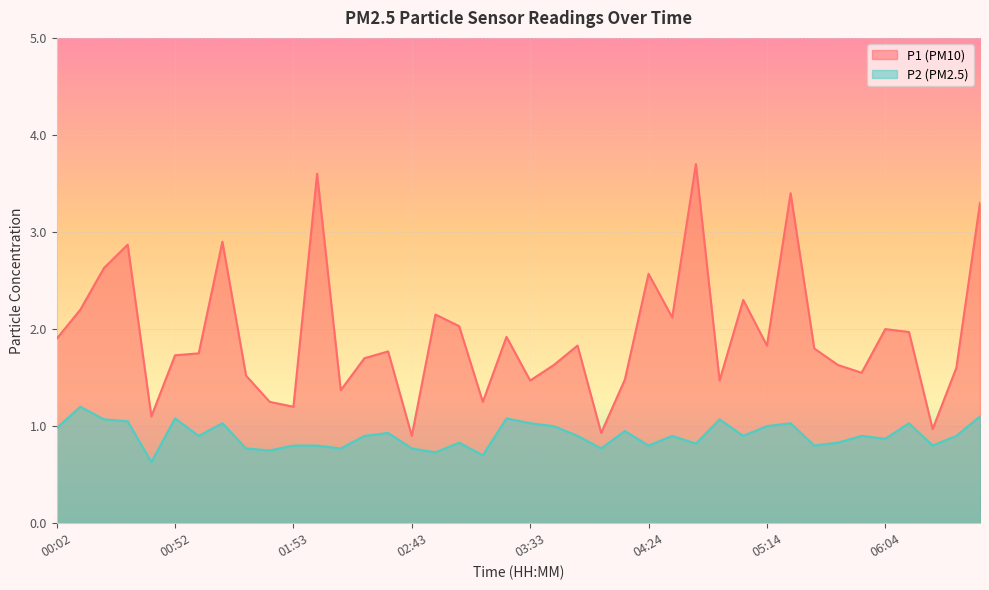

True or false: P1 and P2 intersect in this chart.

False